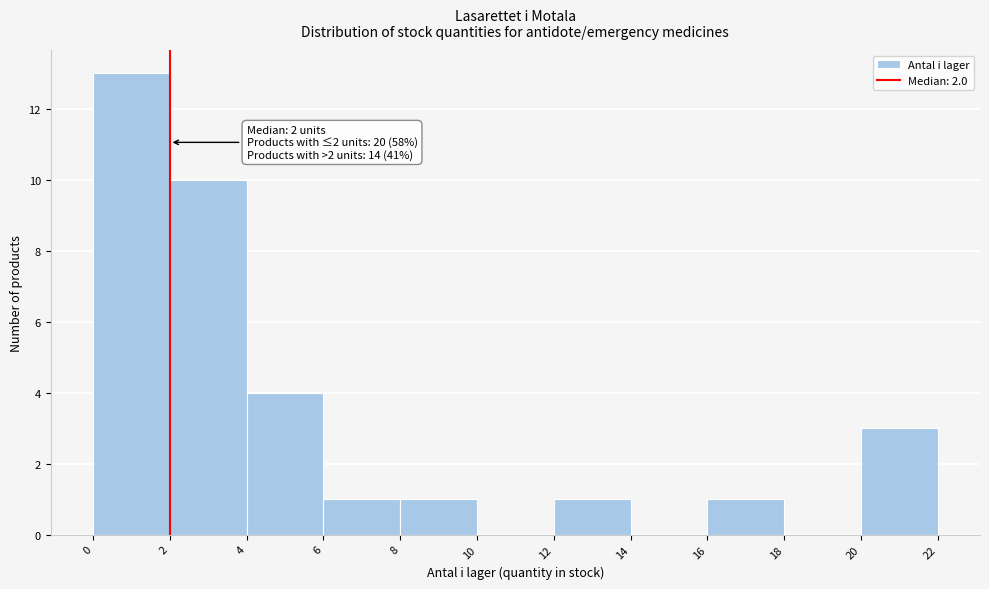

Which range on the x-axis has the tallest bar?

0 to 2